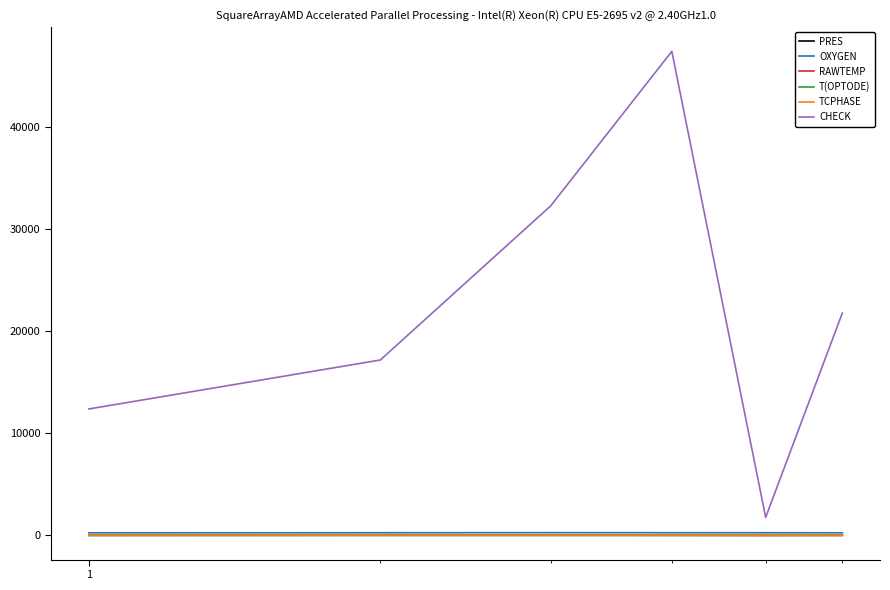

What is the difference between the second highest and second lowest values in the RAWTEMP series?

13.1